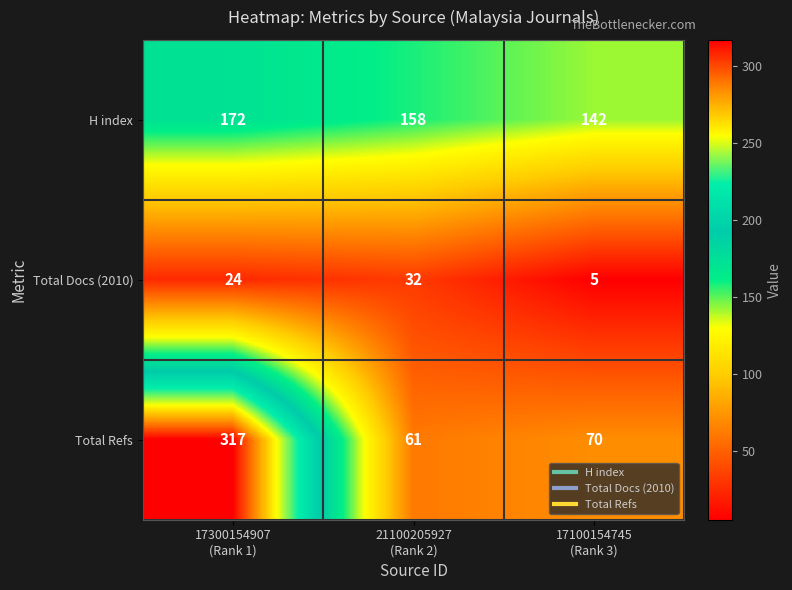

At how many categories does at least one series exceed 39?

3